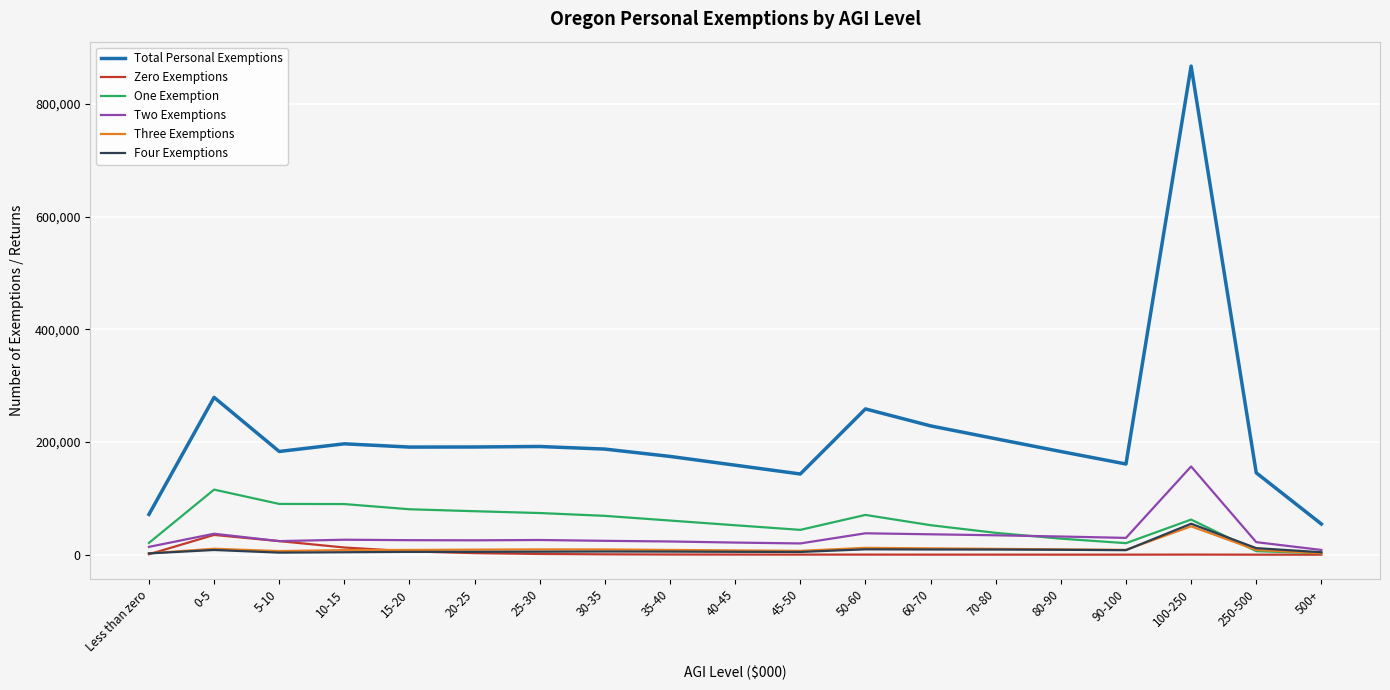

Which series has the widest spread of values?

Total Personal Exemptions